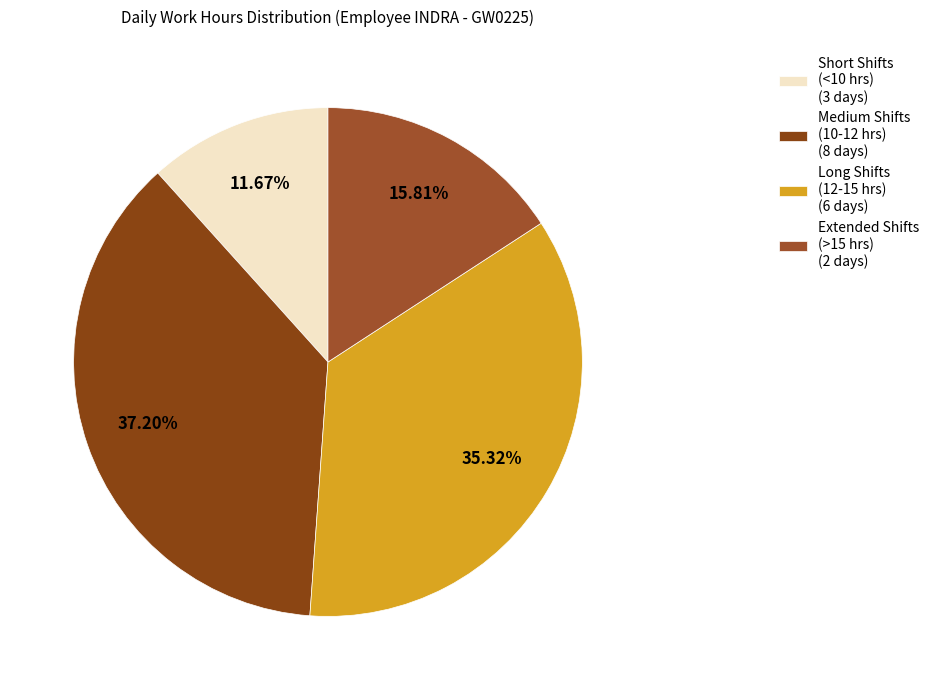

Which category has the biggest portion of the pie?

Medium Shifts (10-12 hrs) (8 days)